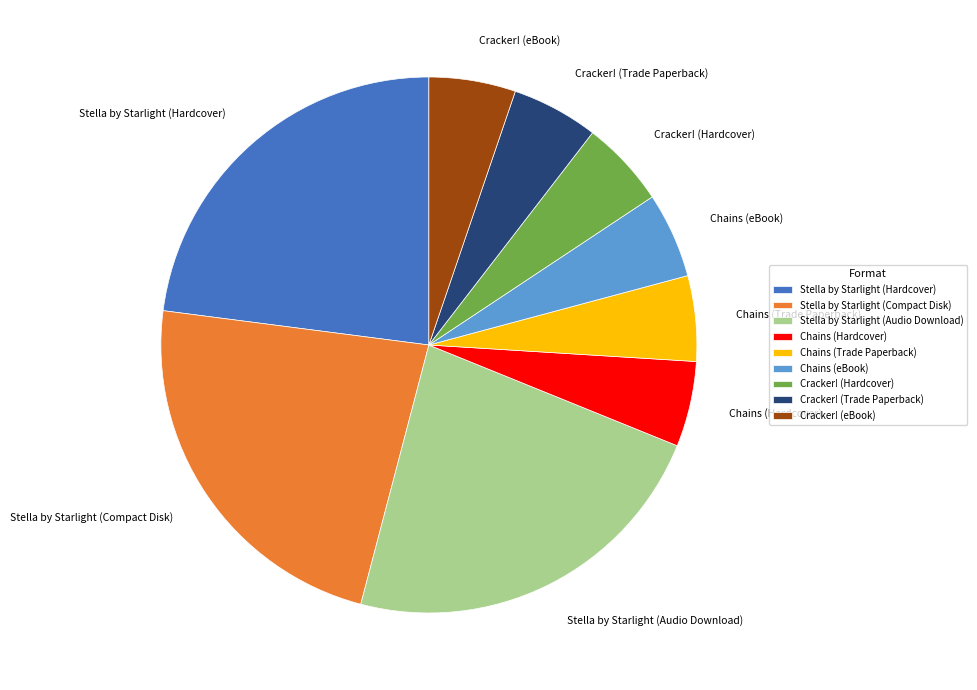

Does Cracker! (eBook) account for over 50% of the chart?

No